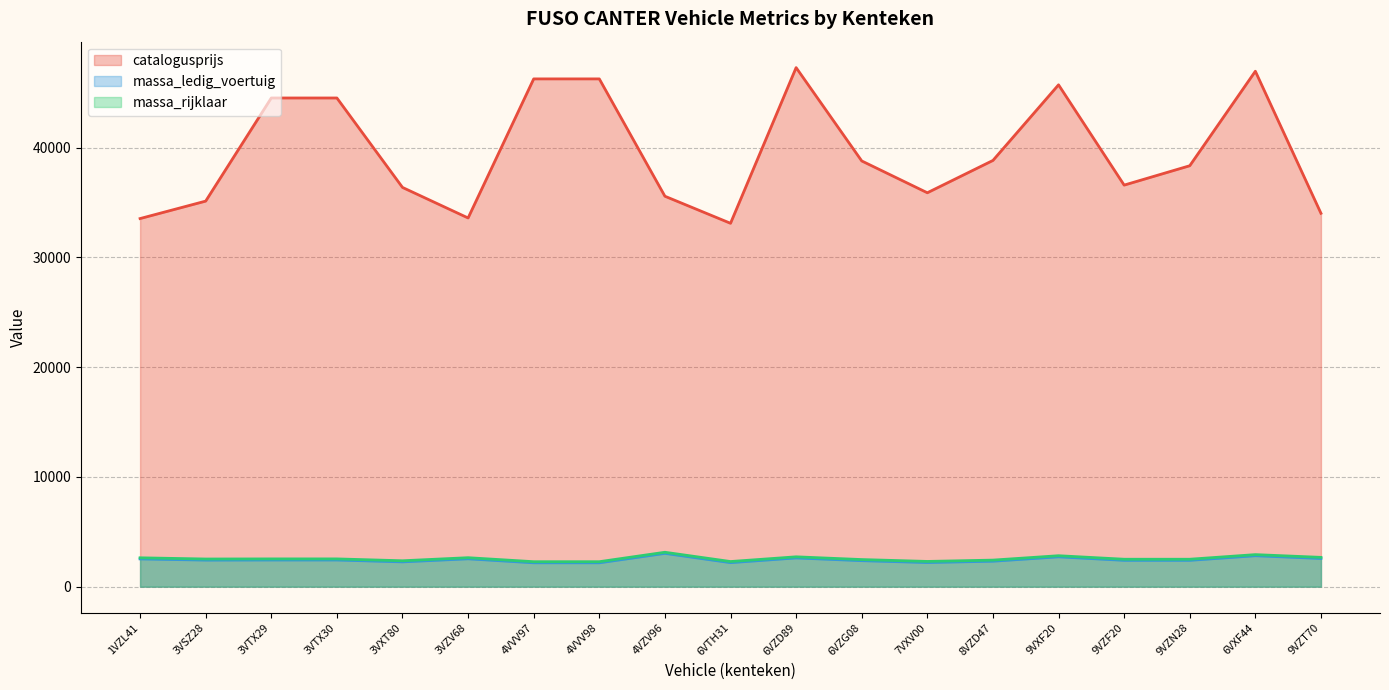

Reading right to left, transcribe all the data shown in this chart.

catalogusprijs: 34013	46954	38345	36580	45716	38827	35883	38782	47283	33102	35567	46256	46256	33587	36369	44517	44517	35123	33533
massa_ledig_voertuig: 2570	2820	2400	2400	2720	2320	2200	2370	2620	2190	3035	2175	2175	2540	2260	2430	2430	2420	2530
massa_rijklaar: 2670	2920	2500	2500	2820	2420	2300	2470	2720	2290	3135	2275	2275	2640	2360	2530	2530	2520	2630